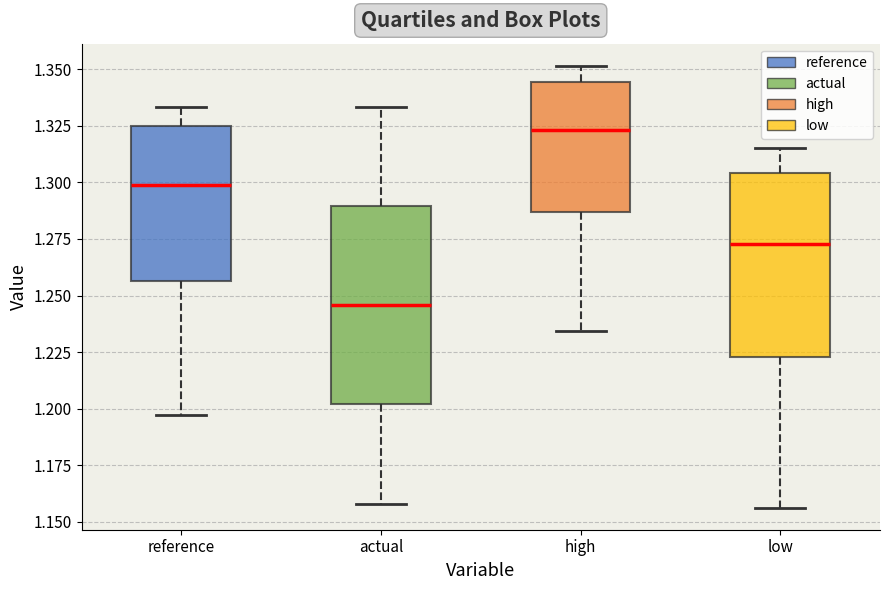

Reading left to right, read every box against the y-axis: the position of its median line, the range the box covers, and the ends of its whiskers. The values are not printed on the chart, so give them approximately, as read against the axis.

reference: median 1.300, box 1.255 to 1.325, whiskers 1.195 to 1.335
actual: median 1.245, box 1.200 to 1.290, whiskers 1.160 to 1.335
high: median 1.325, box 1.285 to 1.345, whiskers 1.235 to 1.350
low: median 1.275, box 1.225 to 1.305, whiskers 1.155 to 1.315